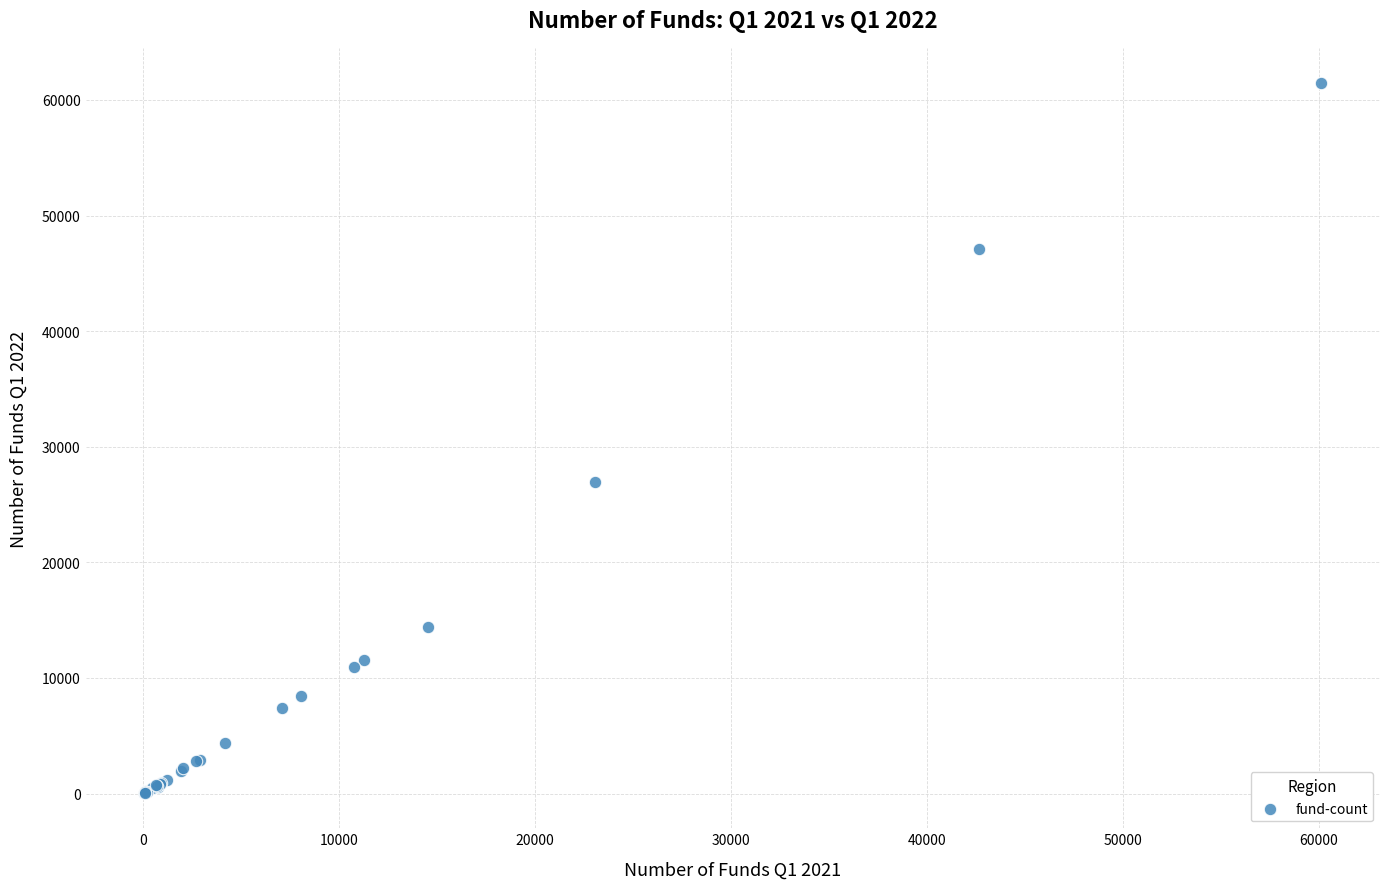

What Y value in the scatter plot is closest to 30755?

26933